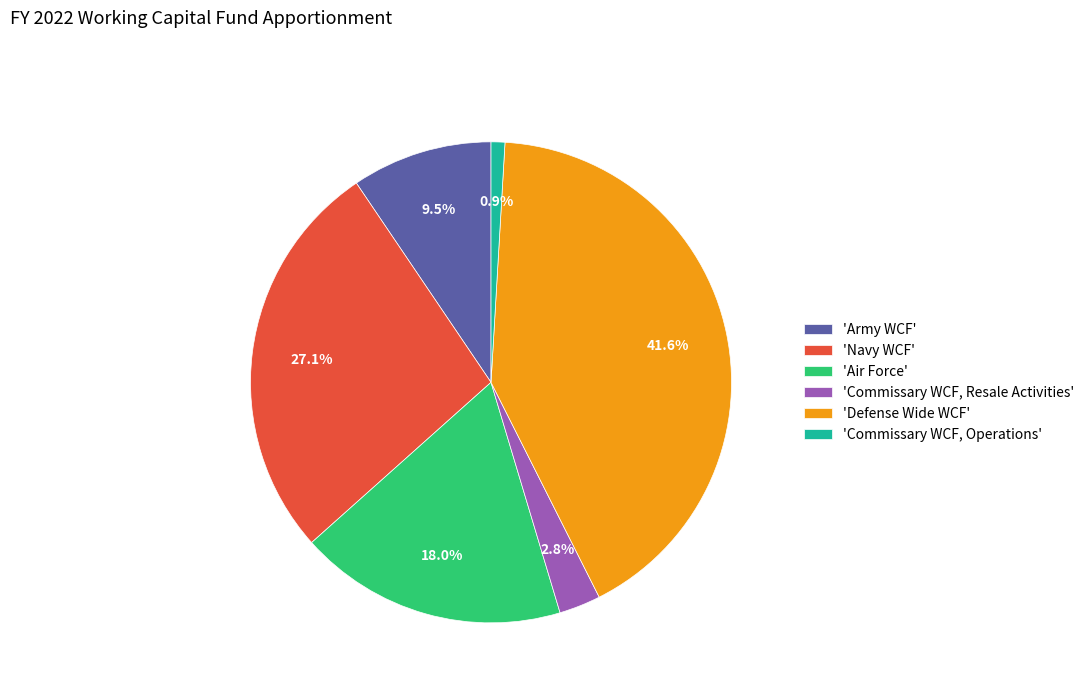

Does any single category account for the majority?

No